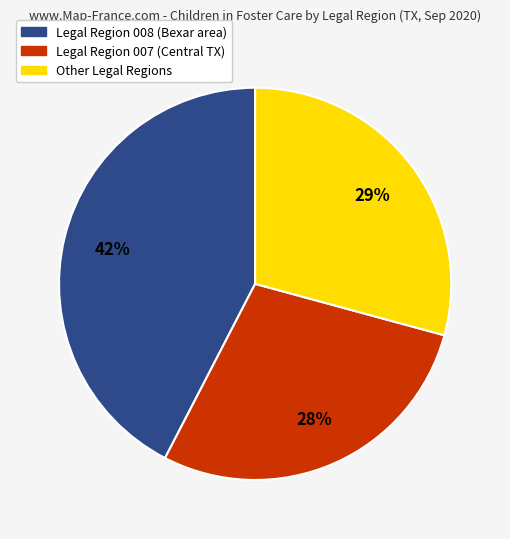

To the nearest percent, what is the difference between the largest and smallest slice percentages?

14%